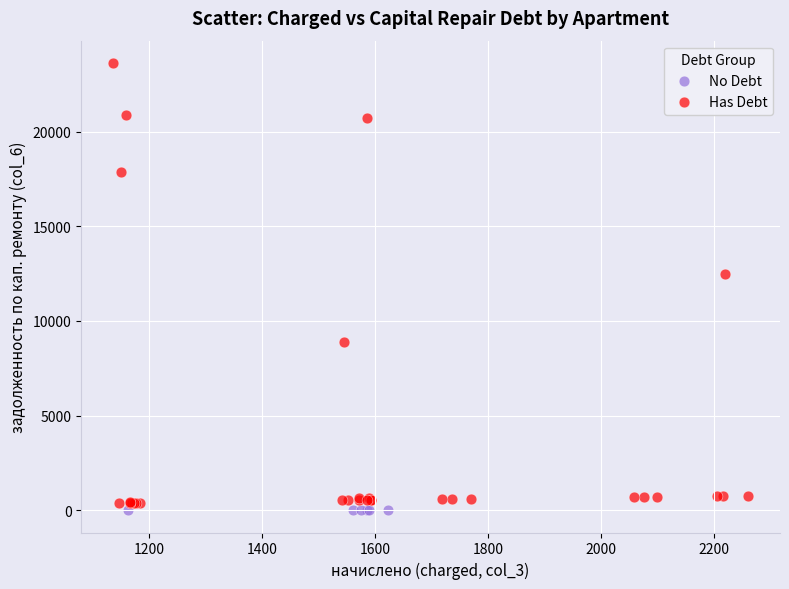

Which series reaches the maximum Y coordinate?

Has Debt